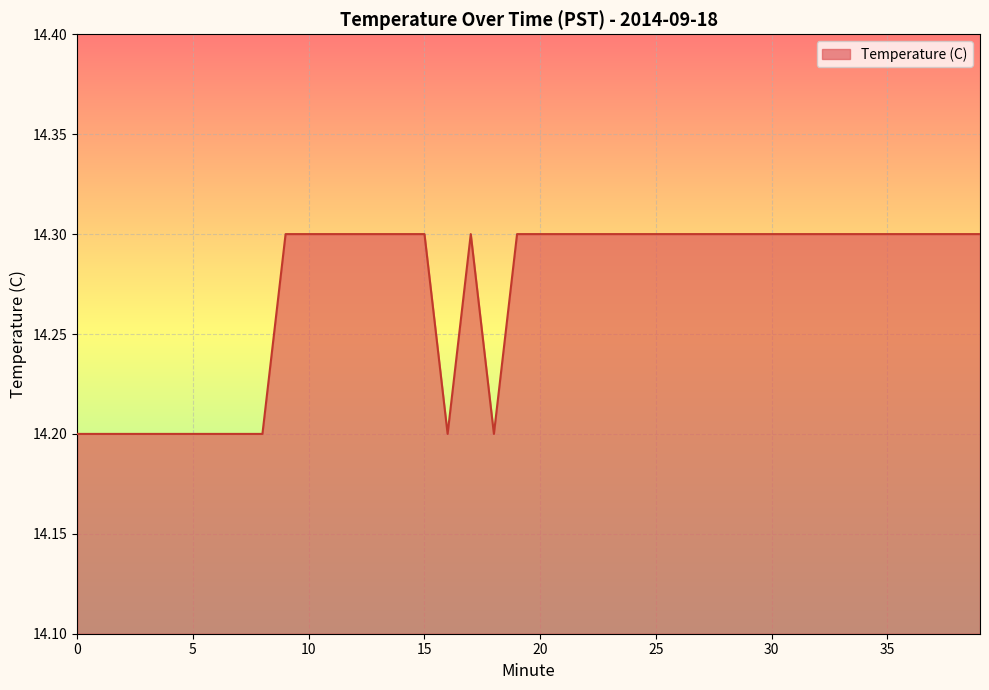

What is the smallest value displayed?

14.2